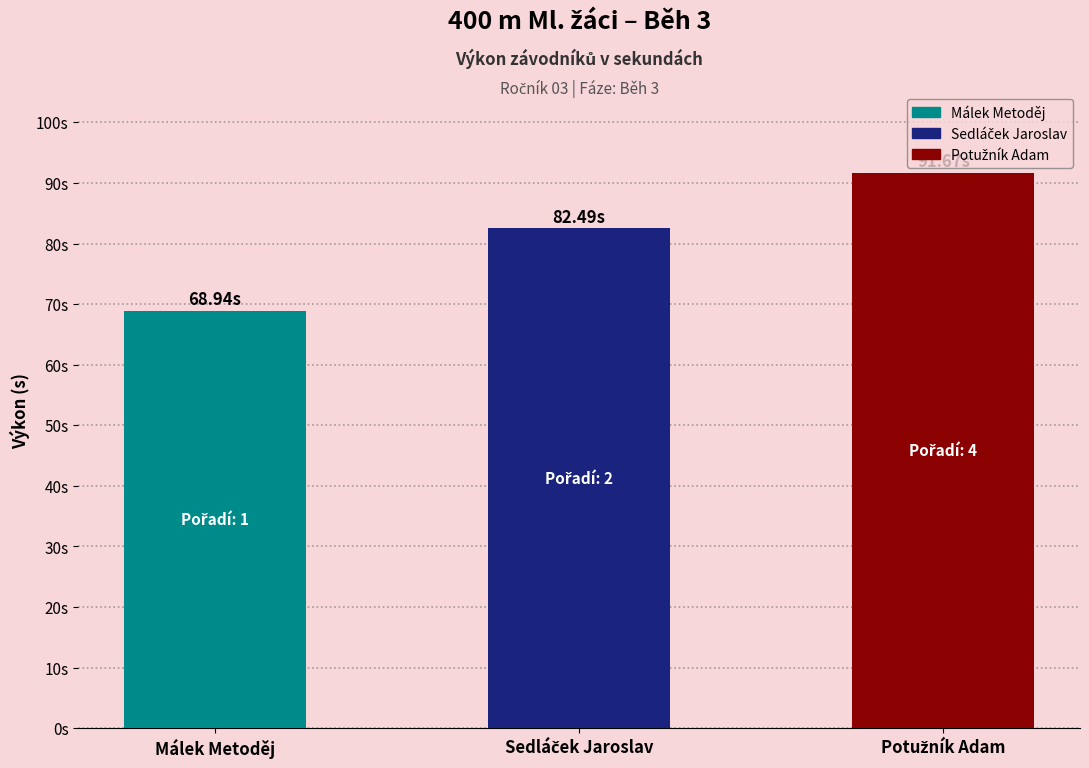

The value at Sedláček Jaroslav is 82.5. True or false?

True